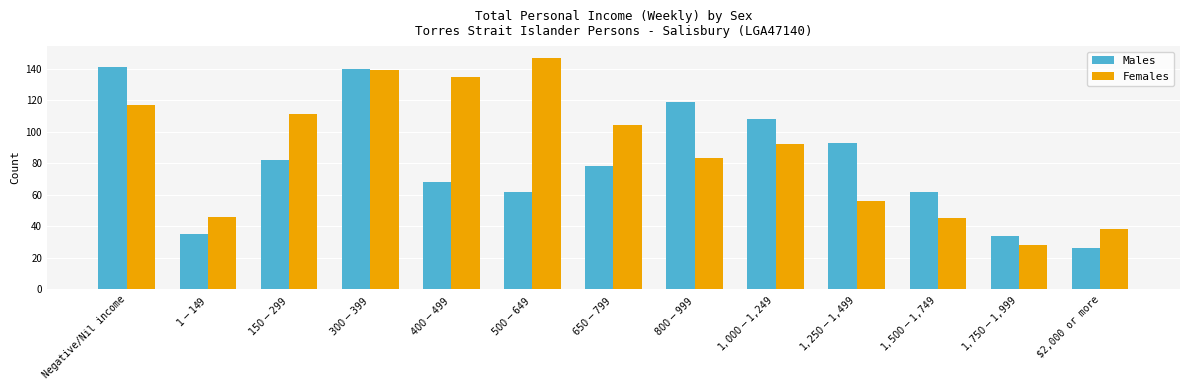

Which category has the highest value across all series?

$500-$649